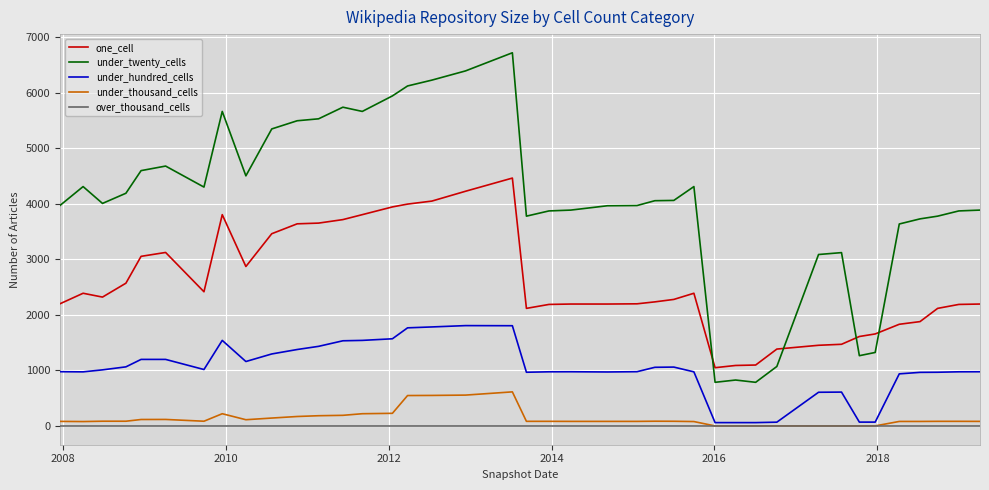

True or false: under_thousand_cells has more than 1 interior local peaks.

True